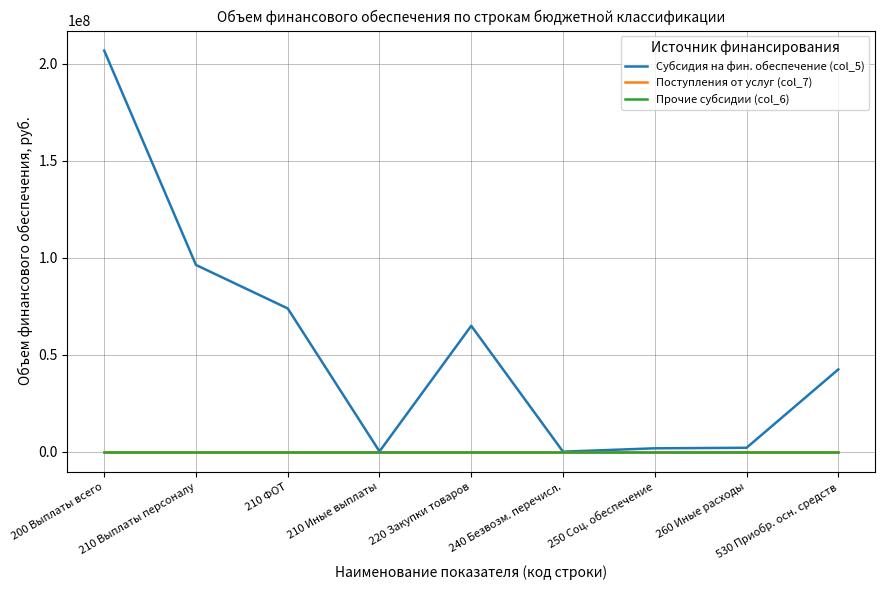

Is it true that Поступления от услуг (col_7) equals 0 at 210 Иные выплаты?

True